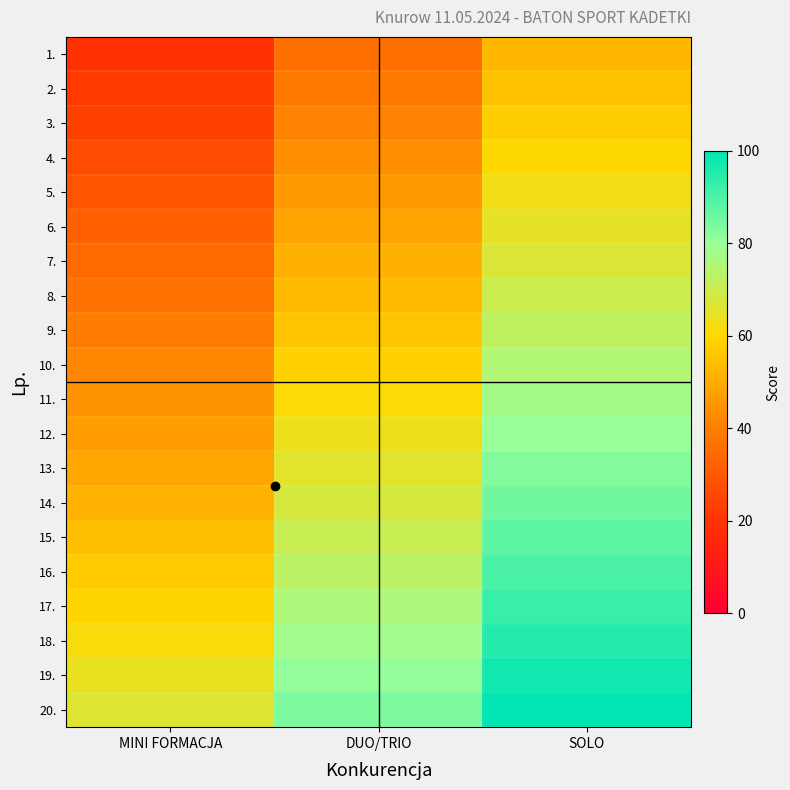

At which category is the sum across all series the highest?

SOLO